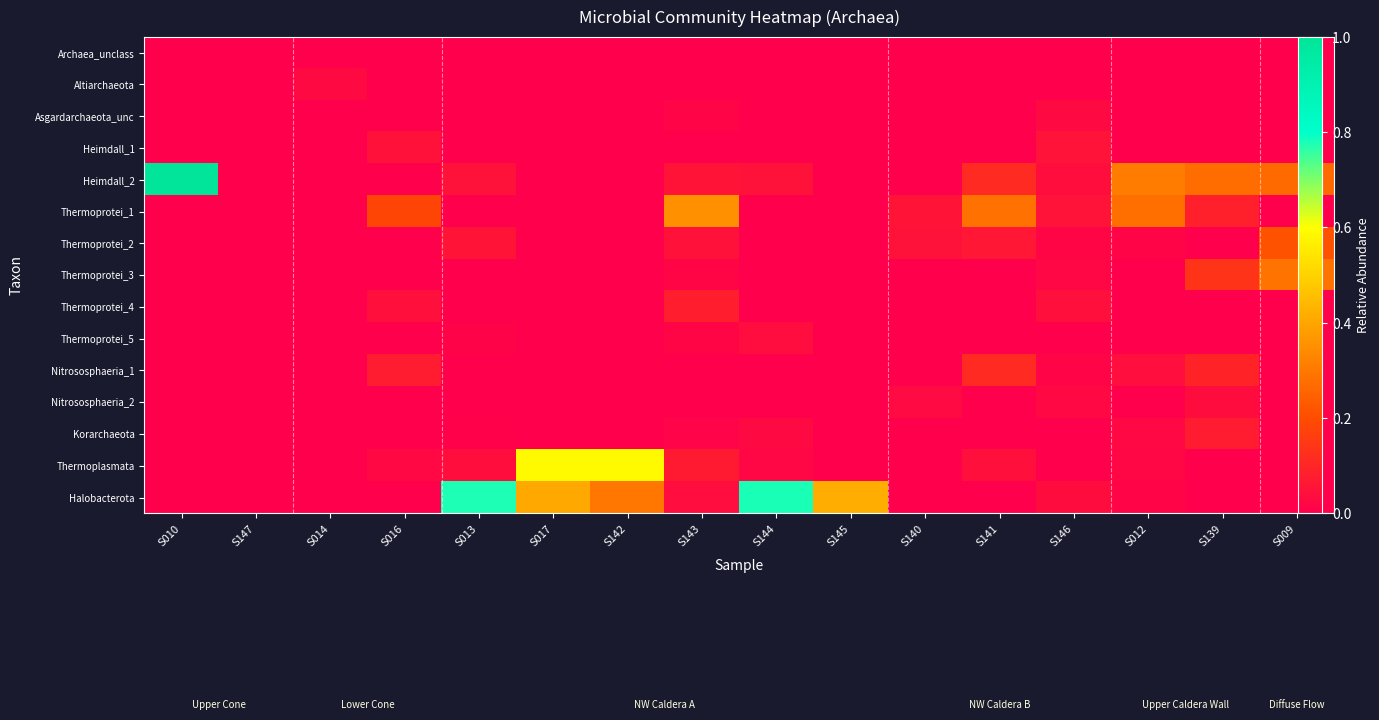

List the series in order of their peak value, highest first.

Heimdall_2, Halobacterota, Thermoplasmata, Thermoprotei_1, Thermoprotei_3, Thermoprotei_2, Nitrososphaeria_1, Thermoprotei_4, Korarchaeota, Heimdall_1, Thermoprotei_5, Nitrososphaeria_2, Altiarchaeota, Asgardarchaeota_unc, Archaea_unclass